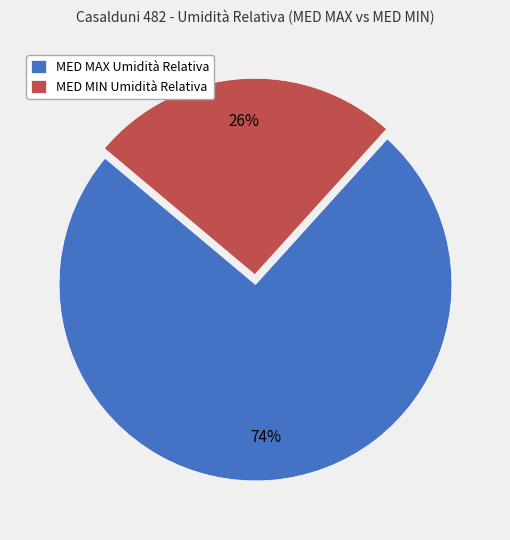

Is there a majority slice in this chart?

Yes